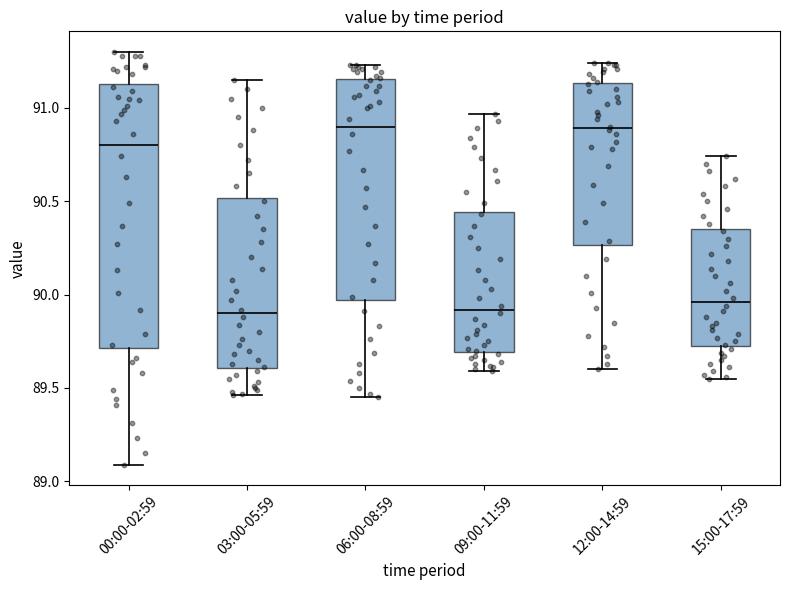

Reading left to right, read every box against the y-axis: the position of its median line, the range the box covers, and the ends of its whiskers. The values are not printed on the chart, so give them approximately, as read against the axis.

00:00-02:59: median 90.80, box 89.70 to 91.15, whiskers 89.10 to 91.30
03:00-05:59: median 89.90, box 89.60 to 90.50, whiskers 89.45 to 91.15
06:00-08:59: median 90.90, box 89.95 to 91.15, whiskers 89.45 to 91.25
09:00-11:59: median 89.90, box 89.70 to 90.45, whiskers 89.60 to 90.95
12:00-14:59: median 90.90, box 90.25 to 91.15, whiskers 89.60 to 91.25
15:00-17:59: median 89.95, box 89.75 to 90.35, whiskers 89.55 to 90.75